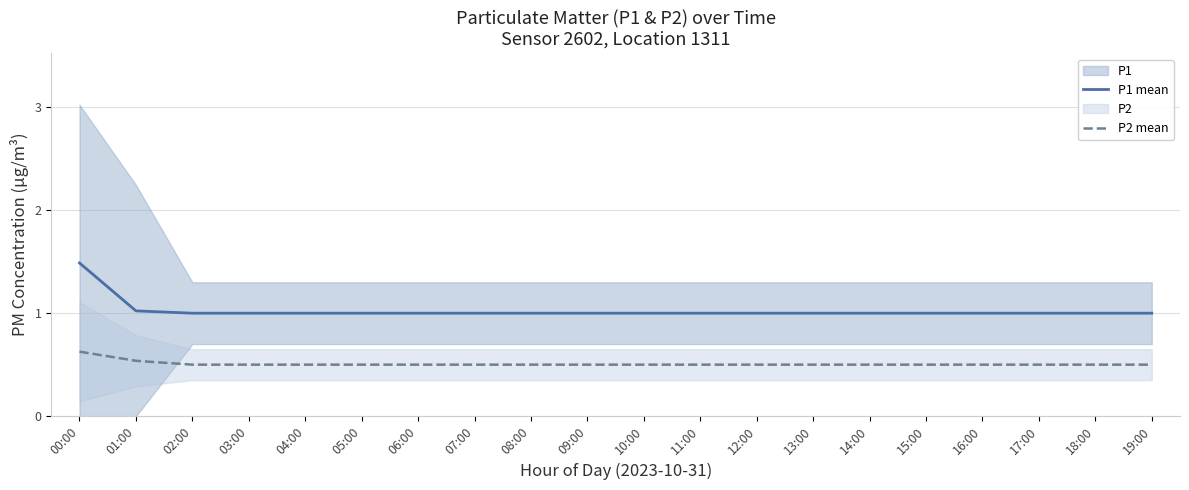

Rank the categories by P2 mean value from lowest to highest.

02:00, 03:00, 04:00, 05:00, 06:00, 07:00, 08:00, 09:00, 10:00, 11:00, 12:00, 13:00, 14:00, 15:00, 16:00, 17:00, 18:00, 19:00, 01:00, 00:00